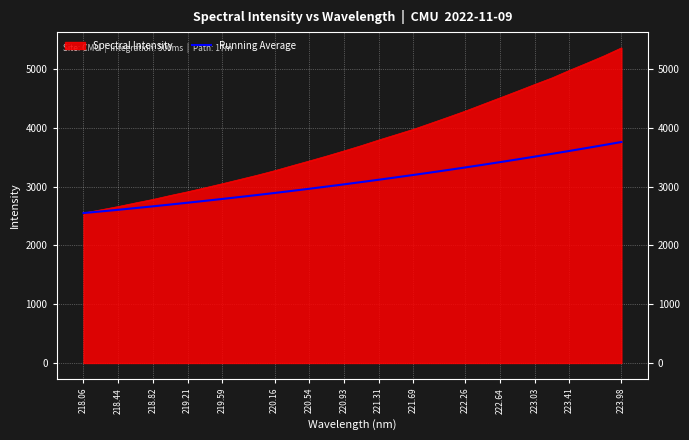

What is the average value?

3092.4